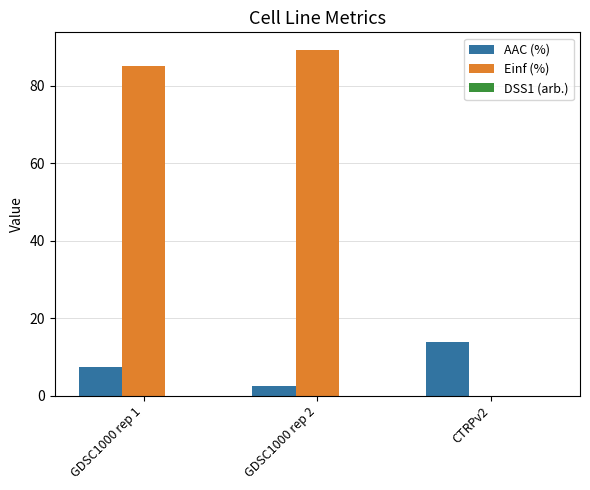

Which series changed the most between GDSC1000 rep 2 and CTRPv2?

Einf (%)